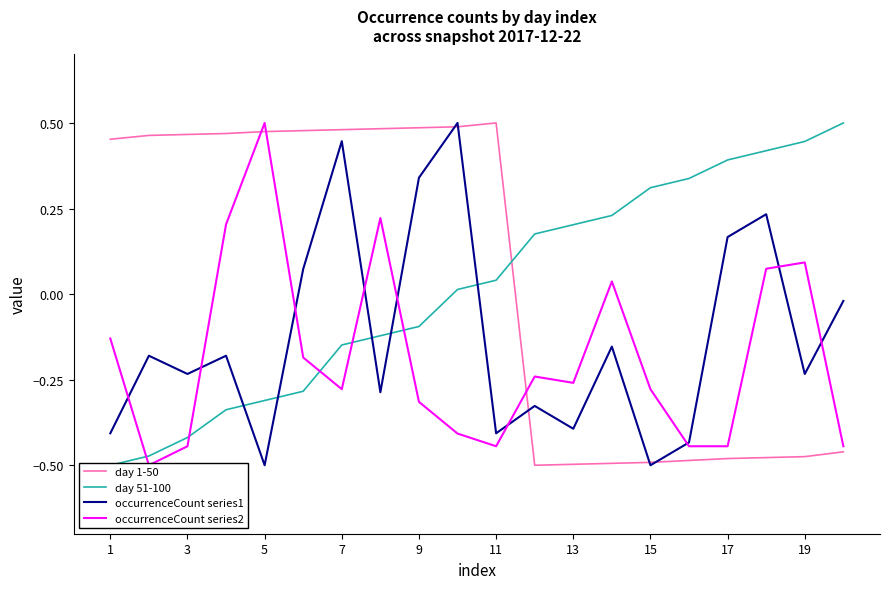

Is it true that occurrenceCount series1 equals -0.5 at 15?

True